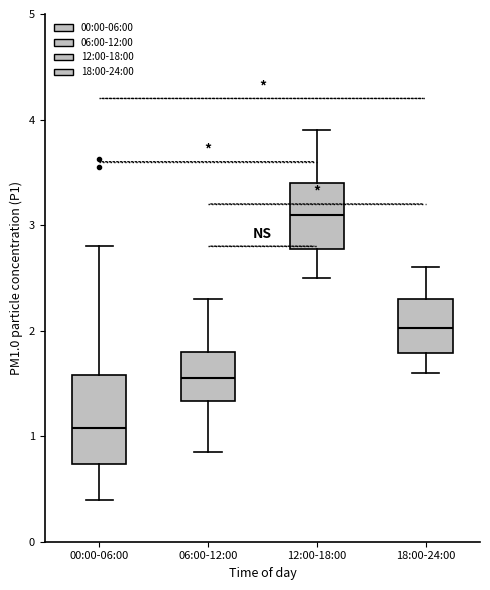

Reading left to right, read every box against the y-axis: the position of its median line, the range the box covers, and the ends of its whiskers. The values are not printed on the chart, so give them approximately, as read against the axis.

00:00-06:00: median 1.1, box 0.7 to 1.6, whiskers 0.4 to 2.8
06:00-12:00: median 1.6, box 1.3 to 1.8, whiskers 0.9 to 2.3
12:00-18:00: median 3.1, box 2.8 to 3.4, whiskers 2.5 to 3.9
18:00-24:00: median 2.0, box 1.8 to 2.3, whiskers 1.6 to 2.6